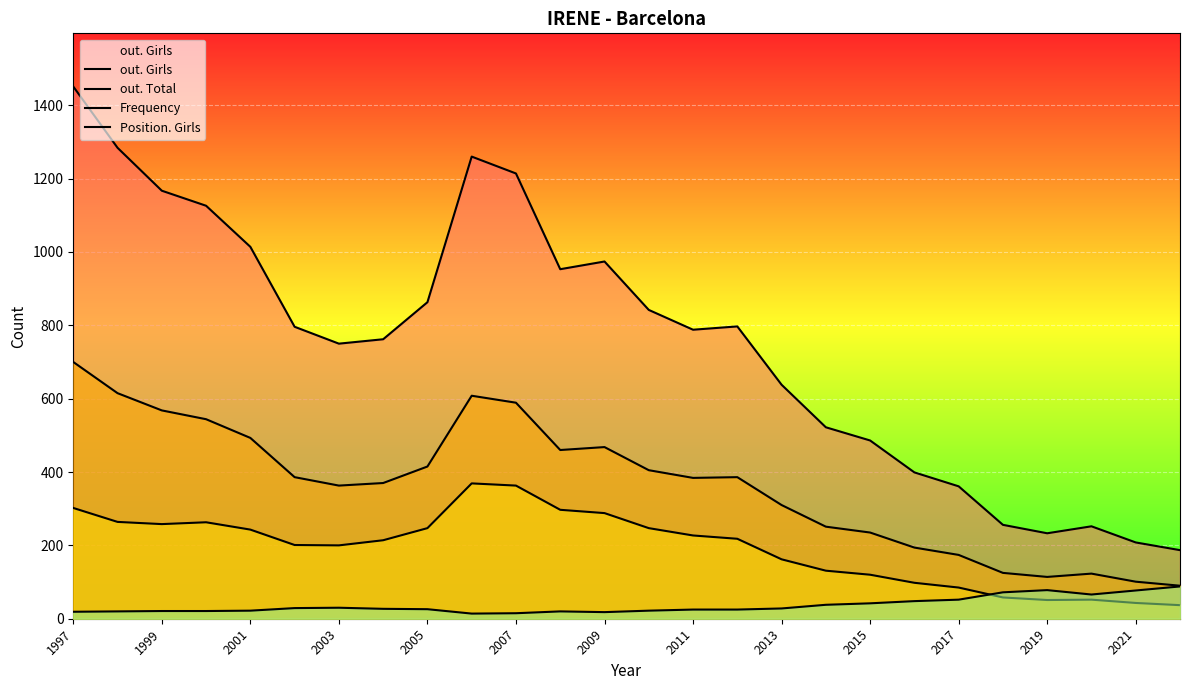

What is the total value across all series at 2011?

1424